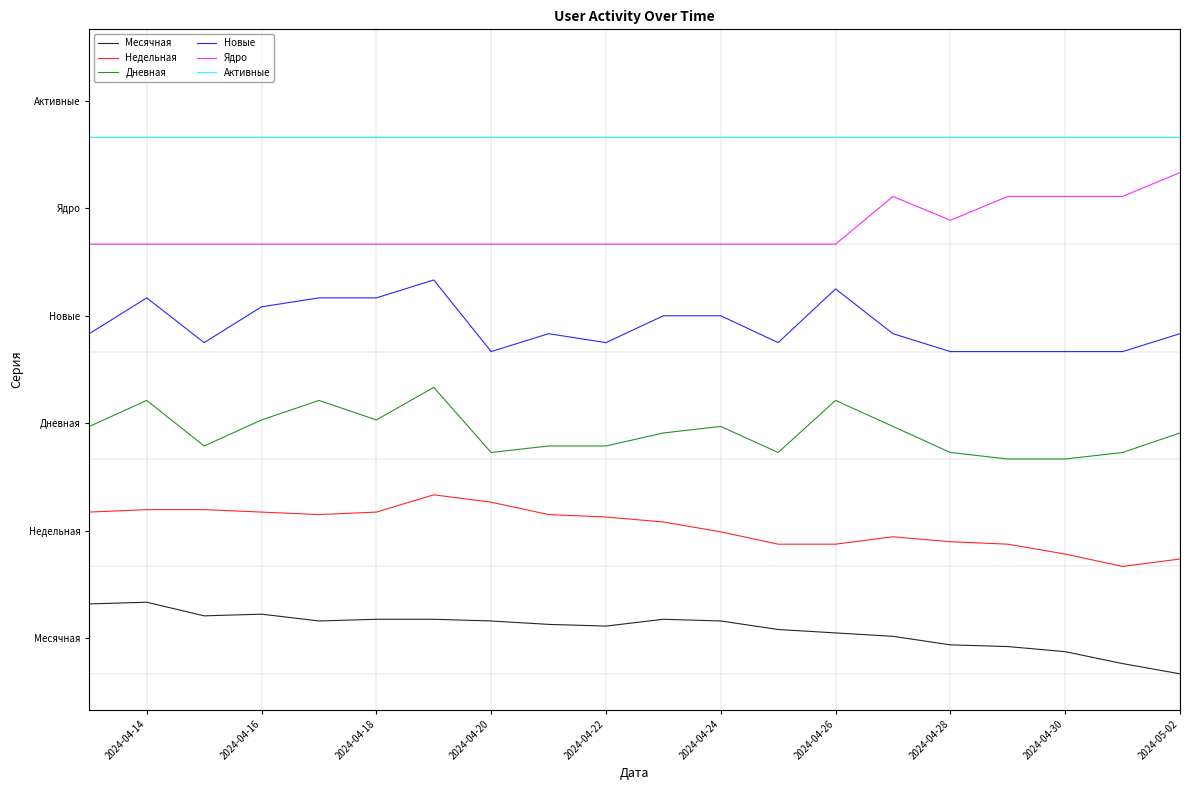

True or false: Новые has more than 2 interior local peaks.

True